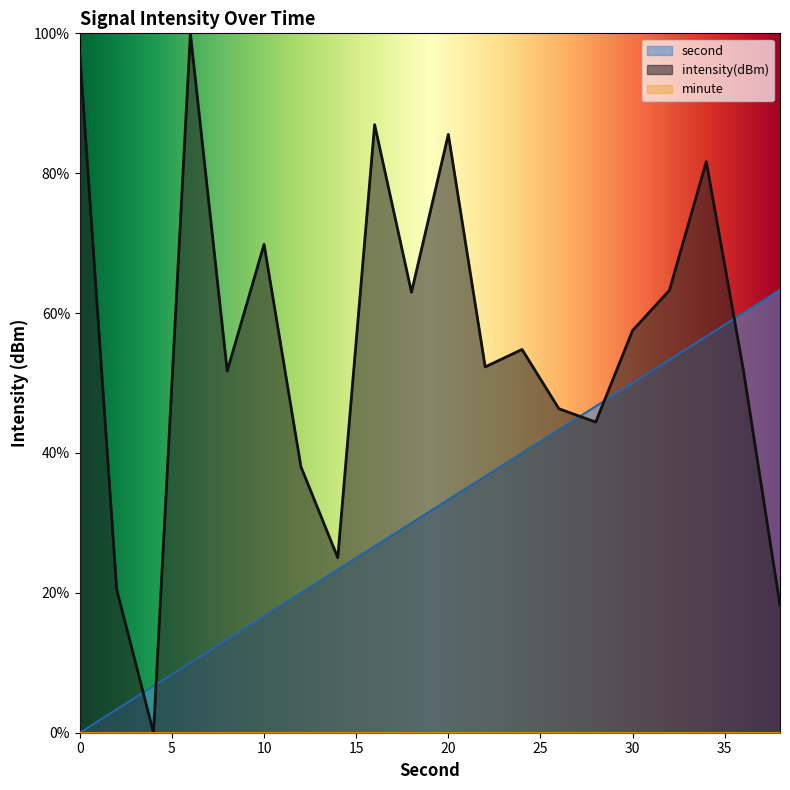

Read the intensity(dBm) value at 2.

20.5